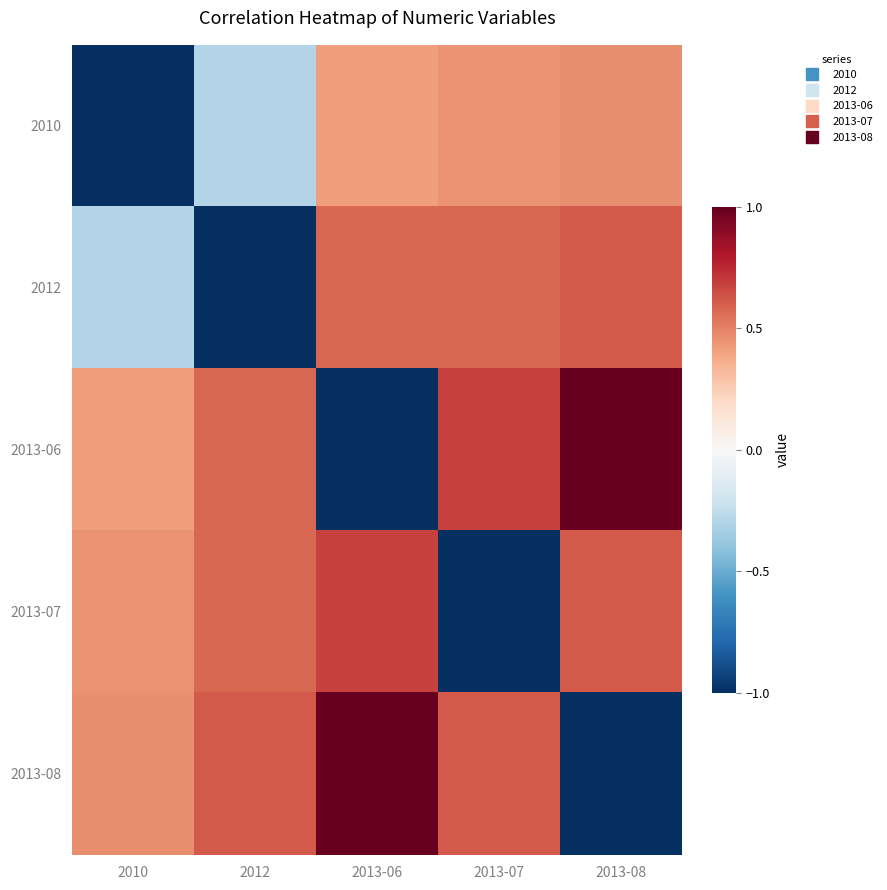

How many data points does each series have?

5